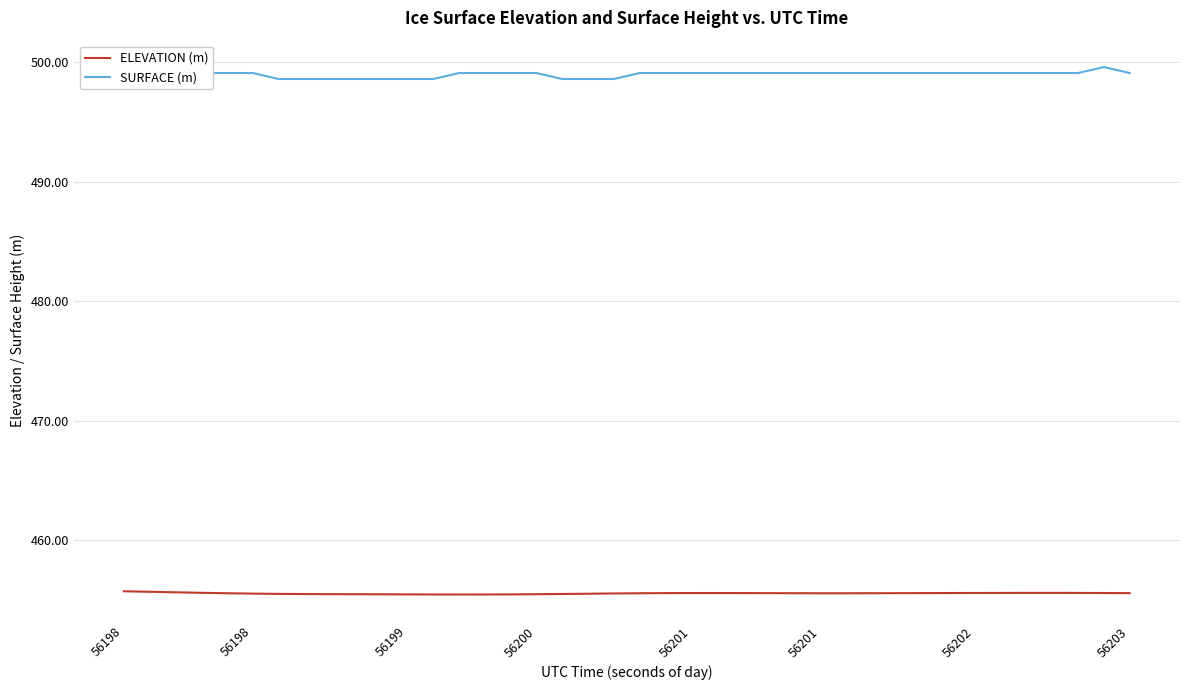

What is the difference between the second highest and second lowest values in the SURFACE (m) series?

0.5